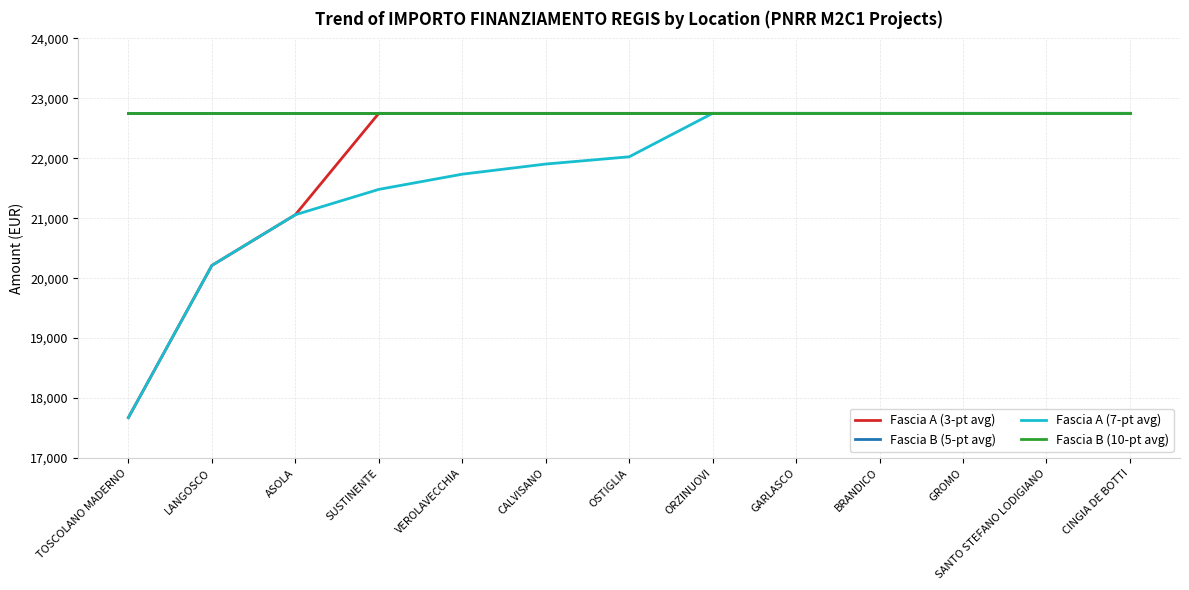

True or false: Fascia A (7-pt avg) and Fascia B (10-pt avg) cross at least once.

False